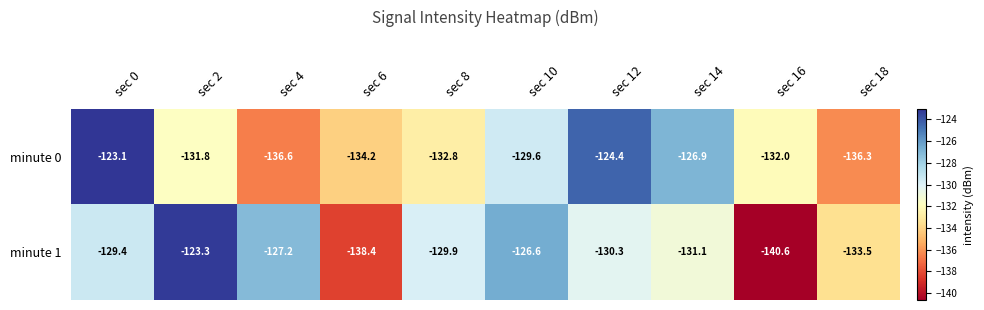

Rank the series at sec 14 from lowest to highest value.

minute 1, minute 0